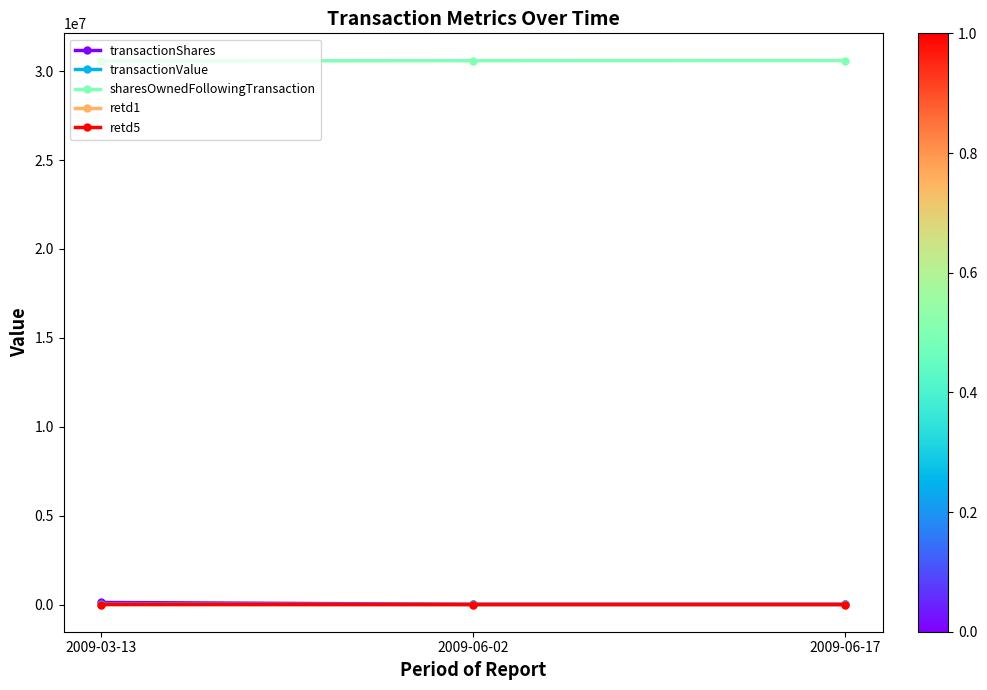

What is the label of the 2nd point from the right?

2009-06-02